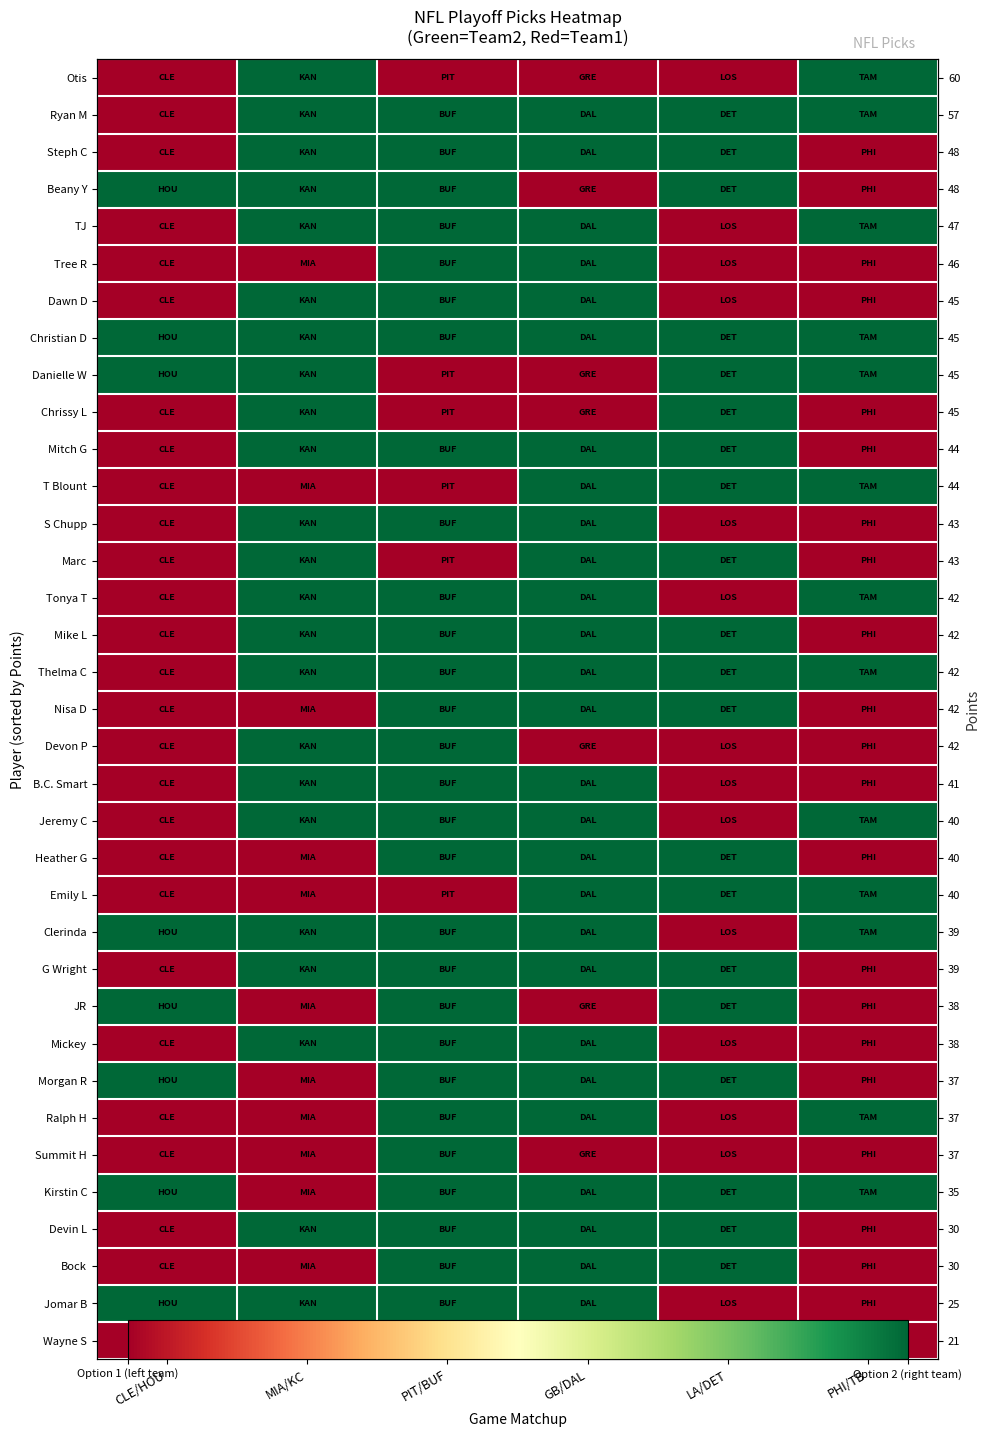

True or false: Jomar B has a value of 0 at MIA/KC.

False